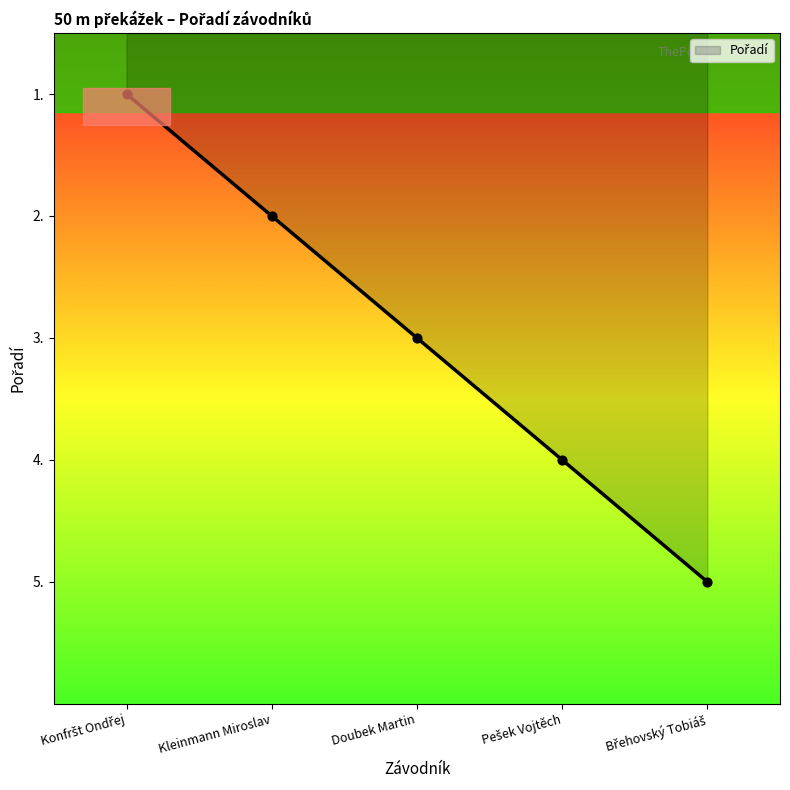

What is the change in value from Kleinmann Miroslav to Doubek Martin?

+1